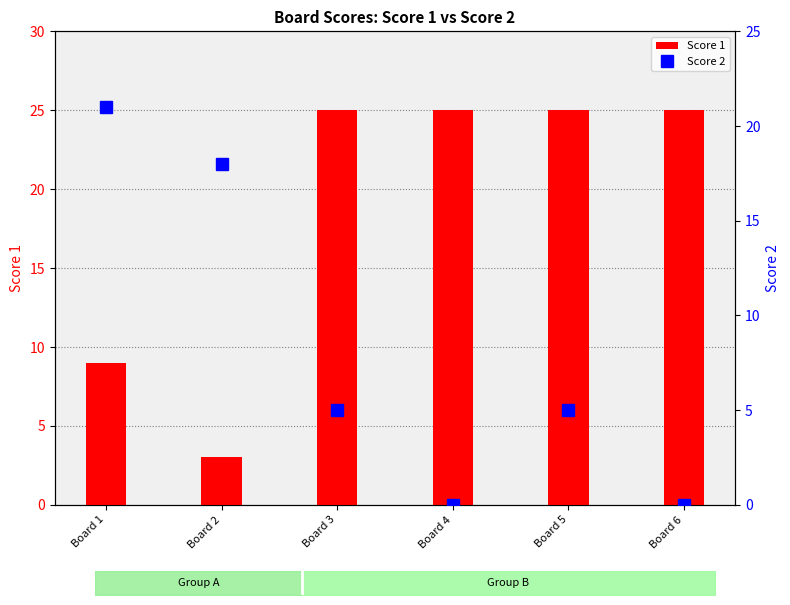

What is the sum of the Score 2 values at Board 3 and Board 6?

5